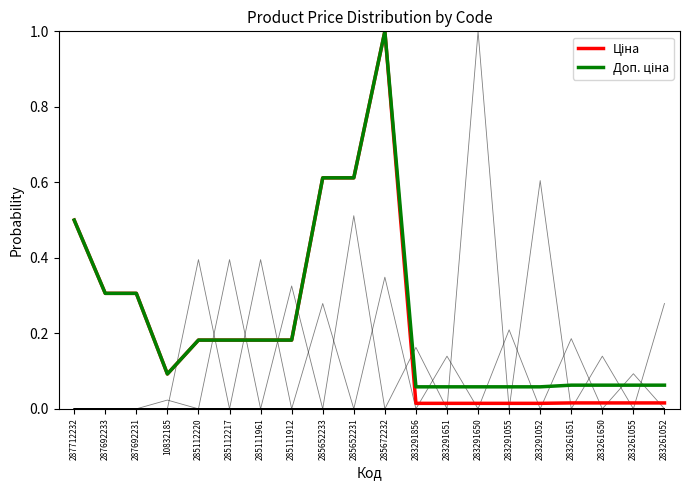

What is the average value of the Ціна series?

0.2